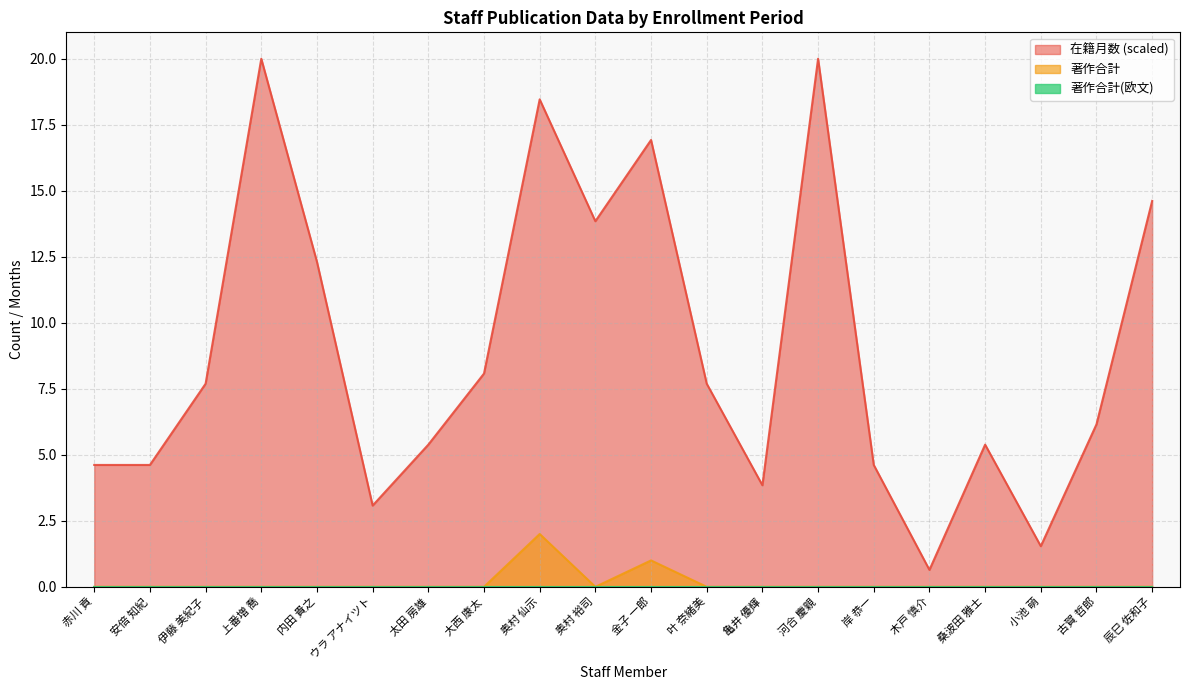

In 在籍月数, how many points are higher than both neighbors (excluding endpoints)?

5